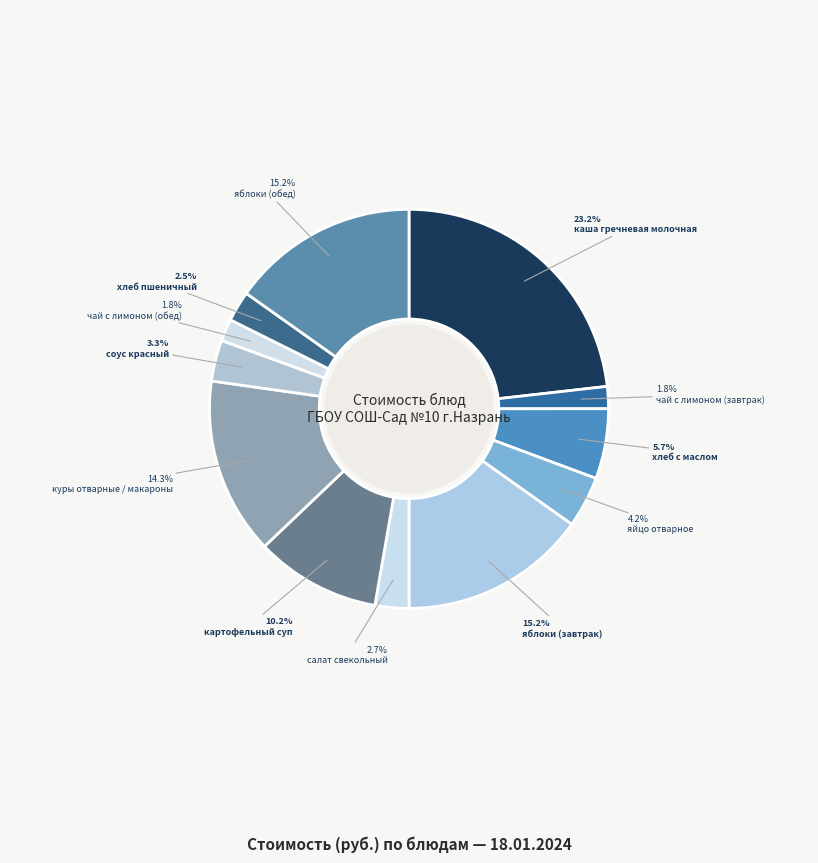

Count the number of slices in the pie.

12